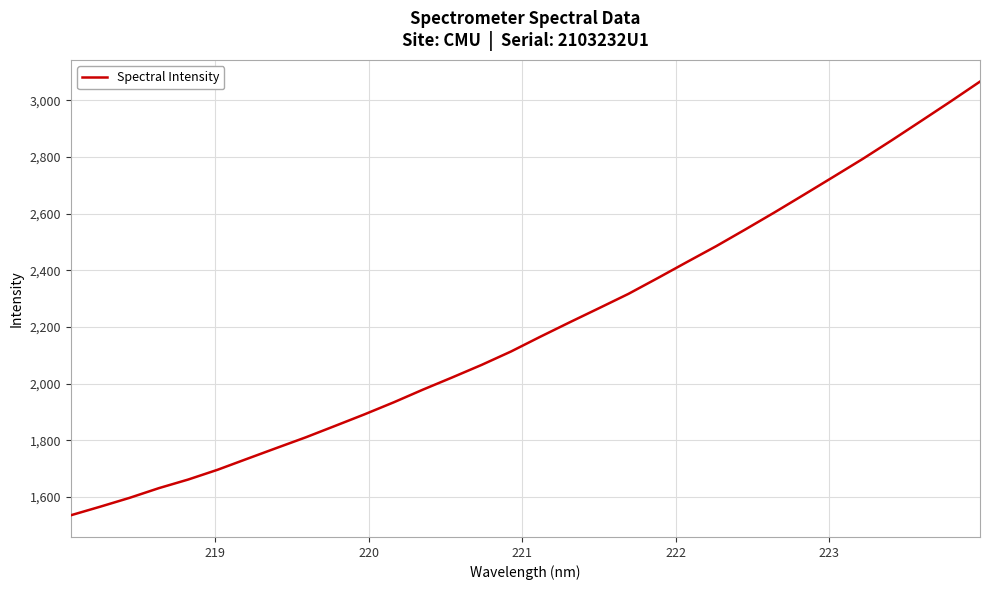

What is the minimum value shown in the chart?

1534.9